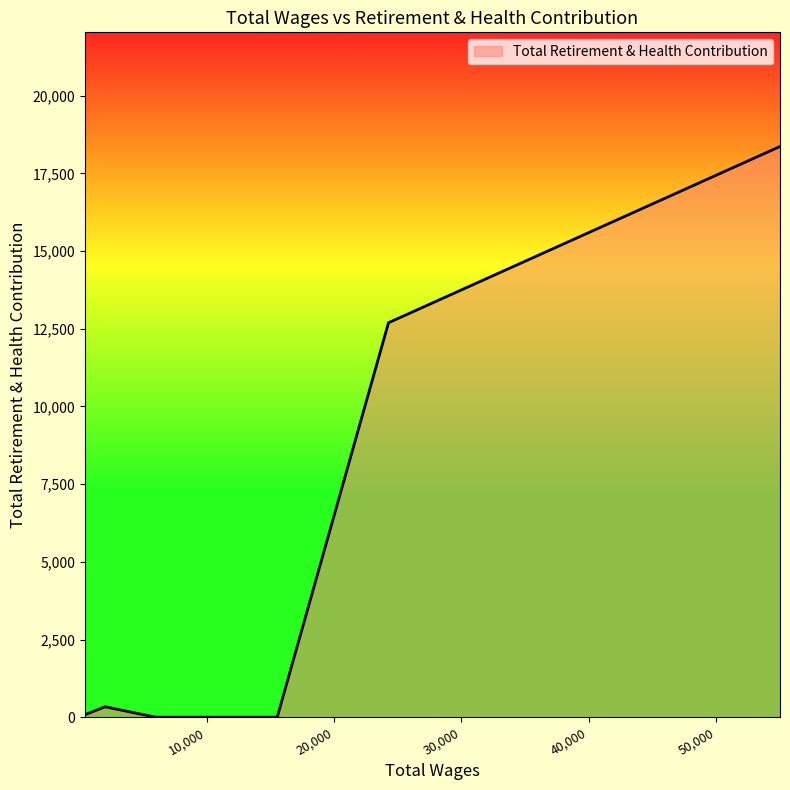

What is the difference between the maximum and minimum values?

18367